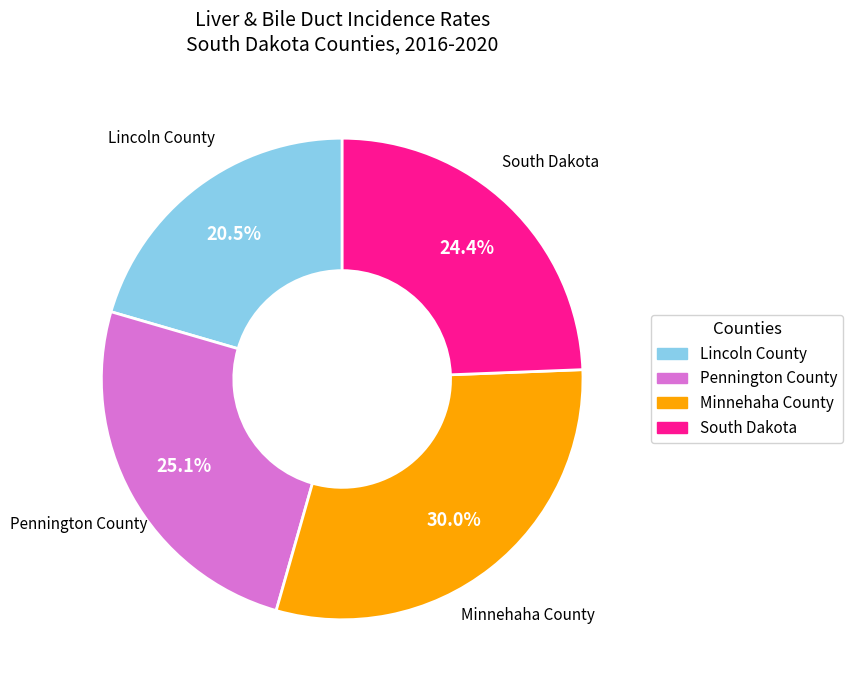

How many segments does this pie chart have?

4